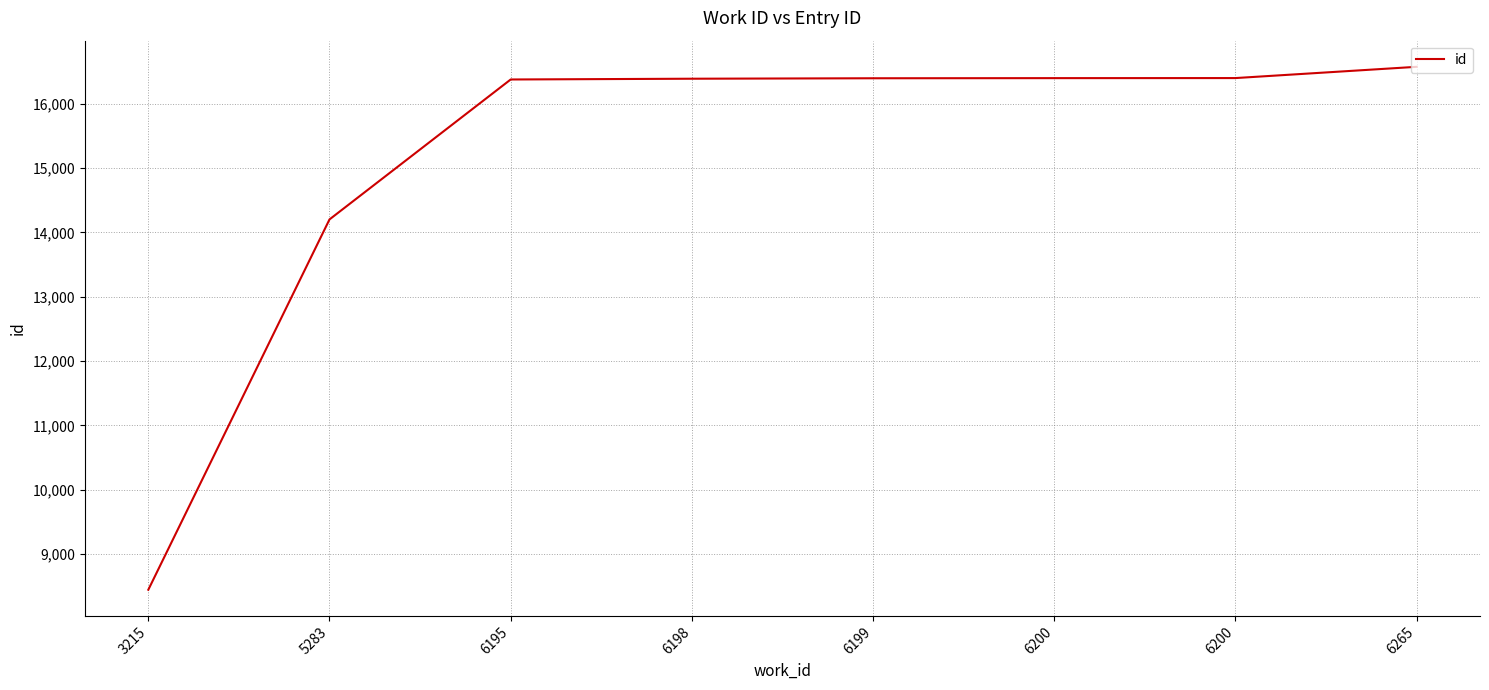

How many lines are shown in the chart?

1